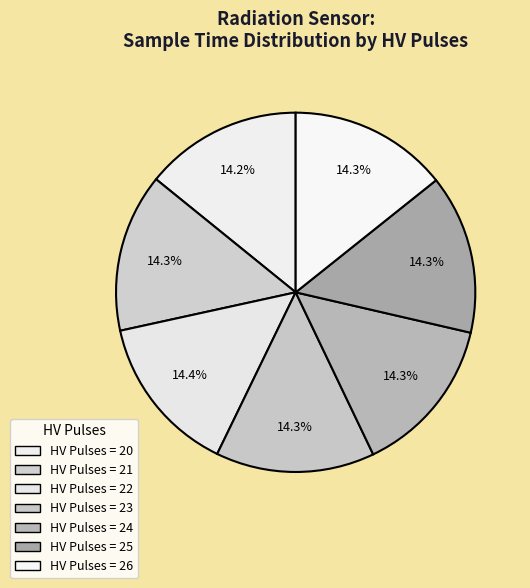

How many segments does this pie chart have?

7